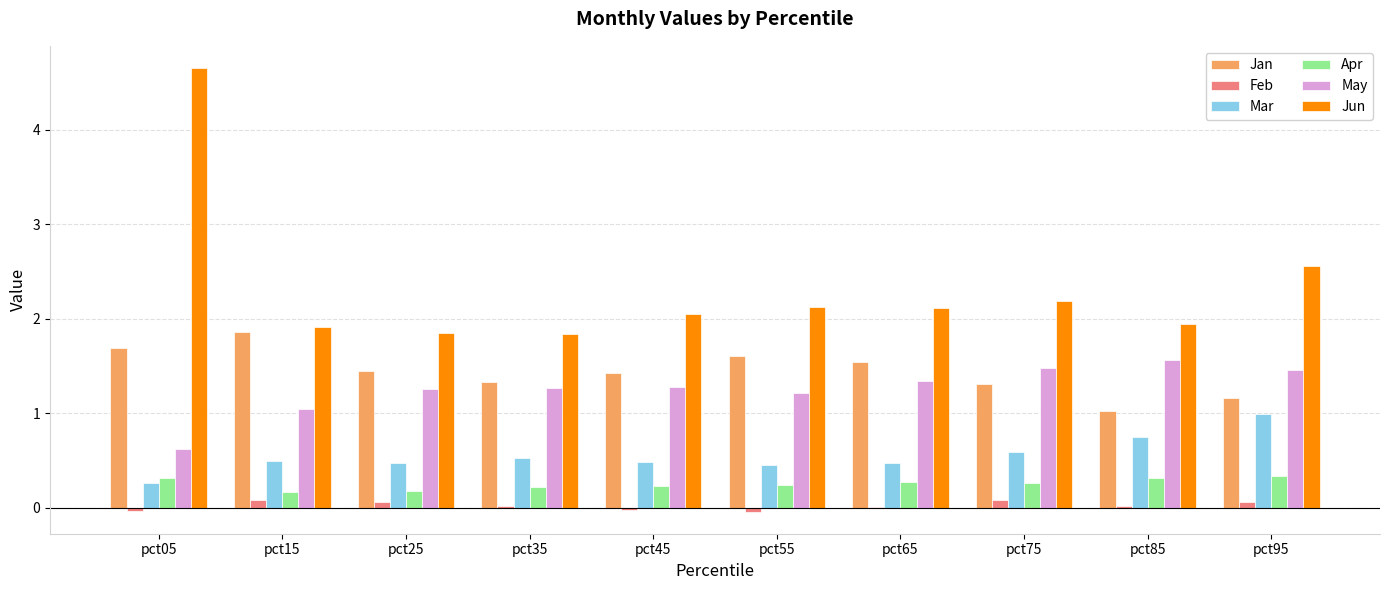

Which category has the highest value in the Jan series?

pct15